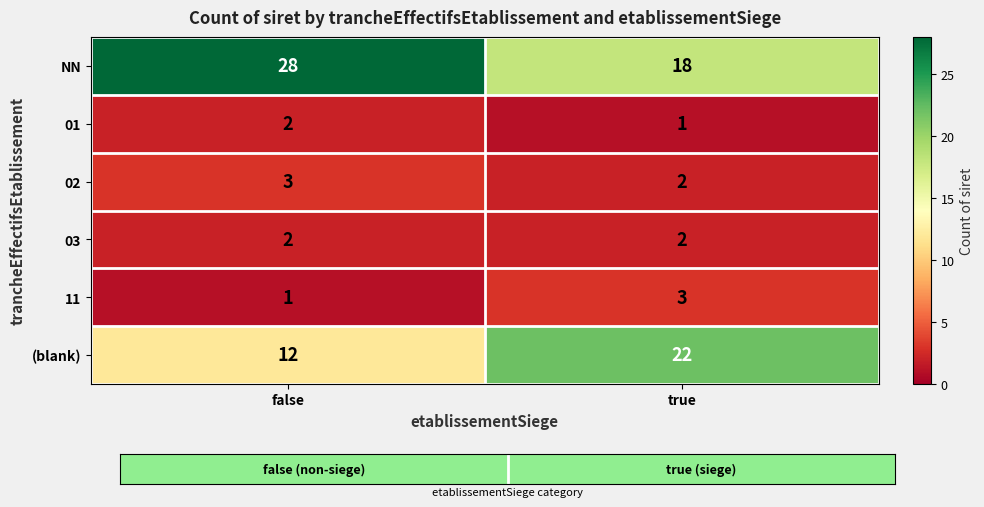

At which category does the chart reach its peak across all series?

false